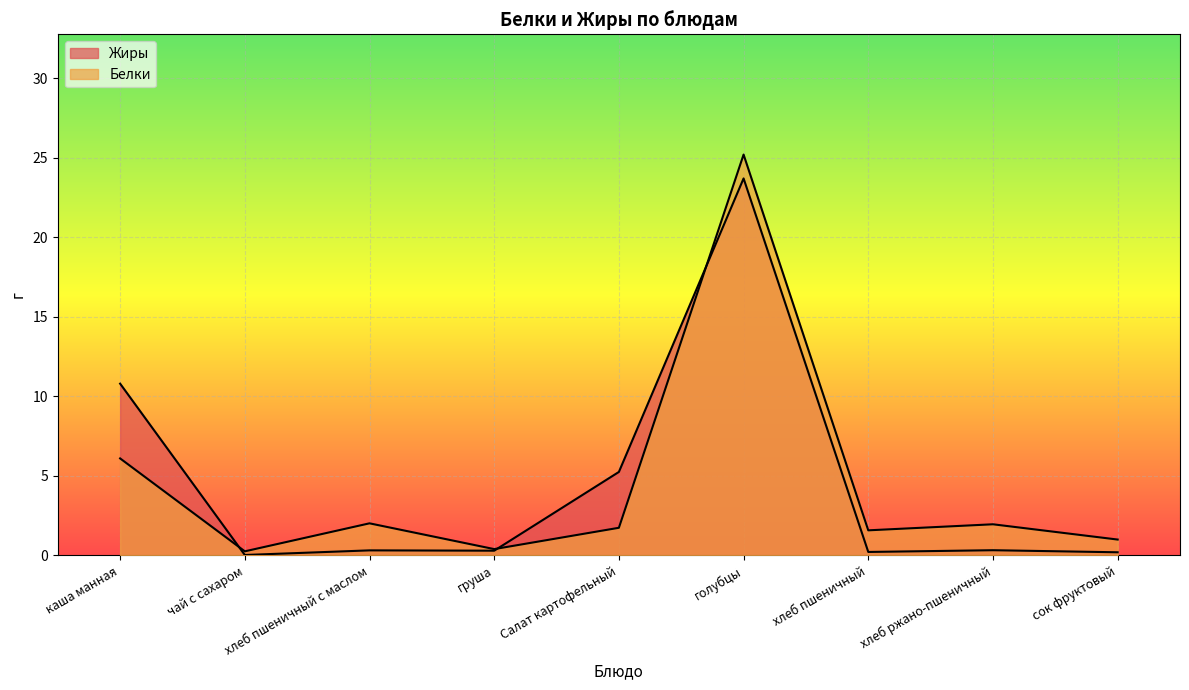

Where is Жиры nearest to the value 11?

каша манная